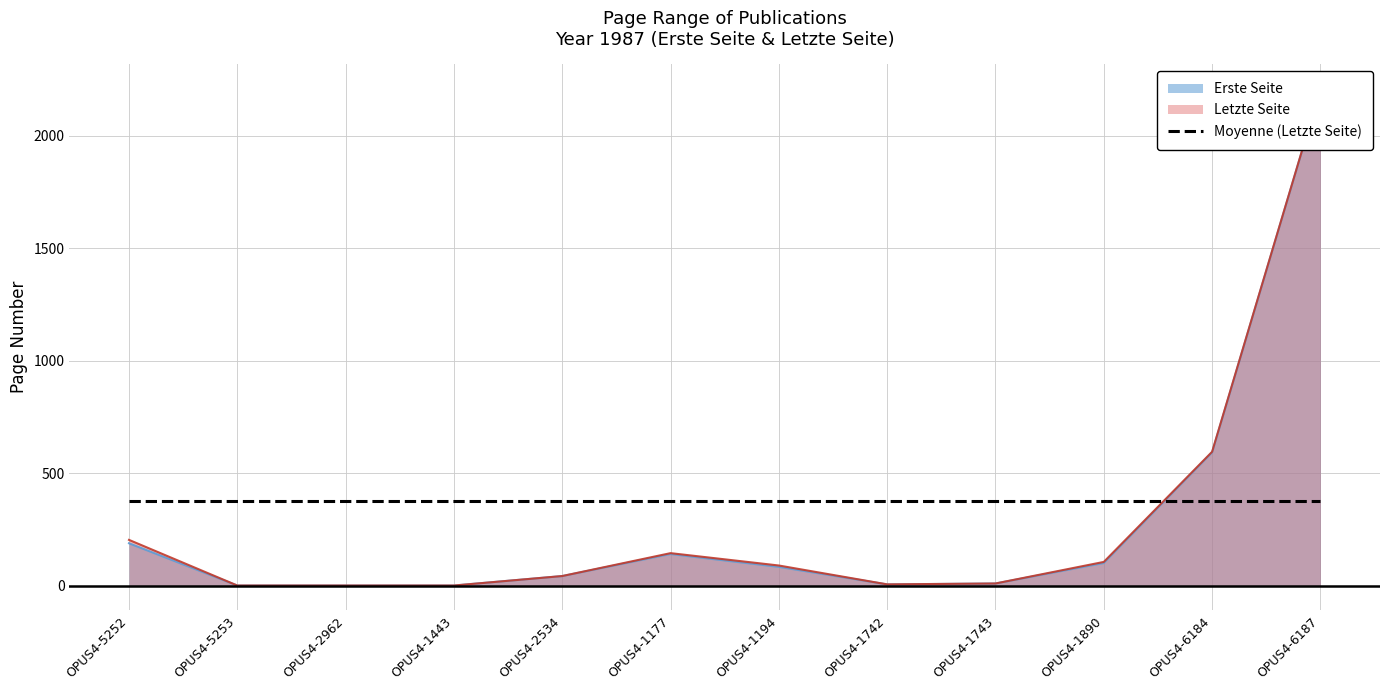

True or false: Letzte Seite and Erste Seite intersect in this chart.

False